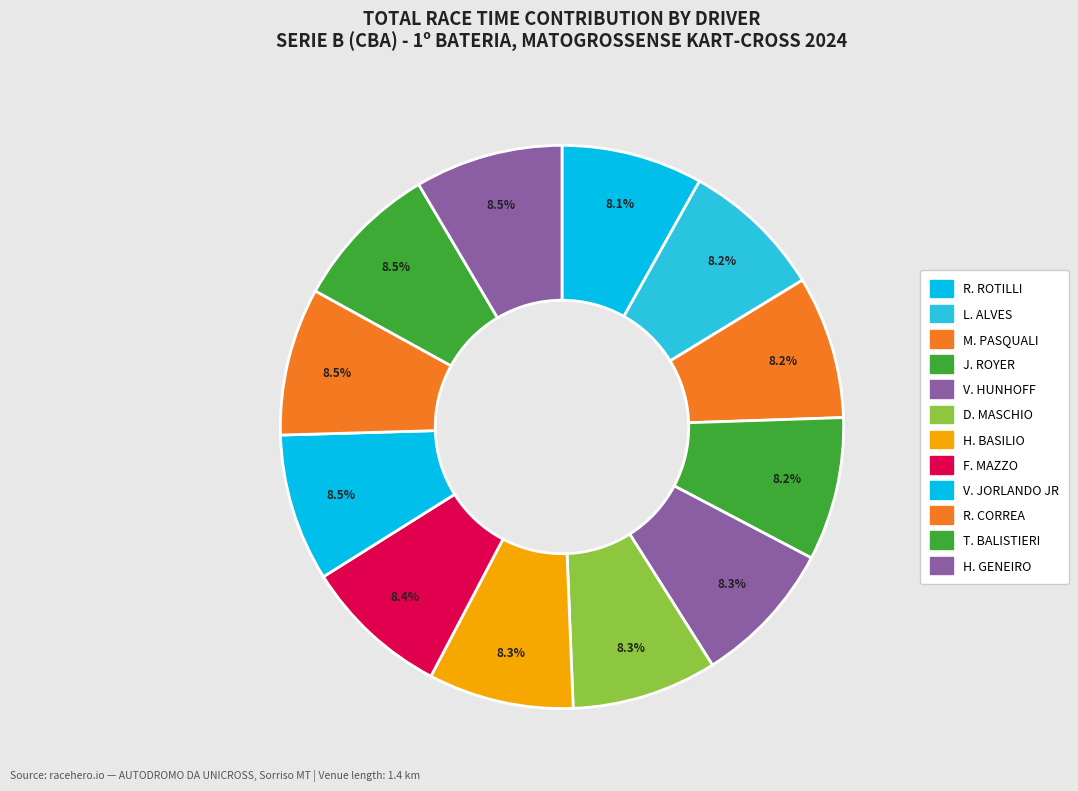

To the nearest percent, what is the average slice percentage?

8%